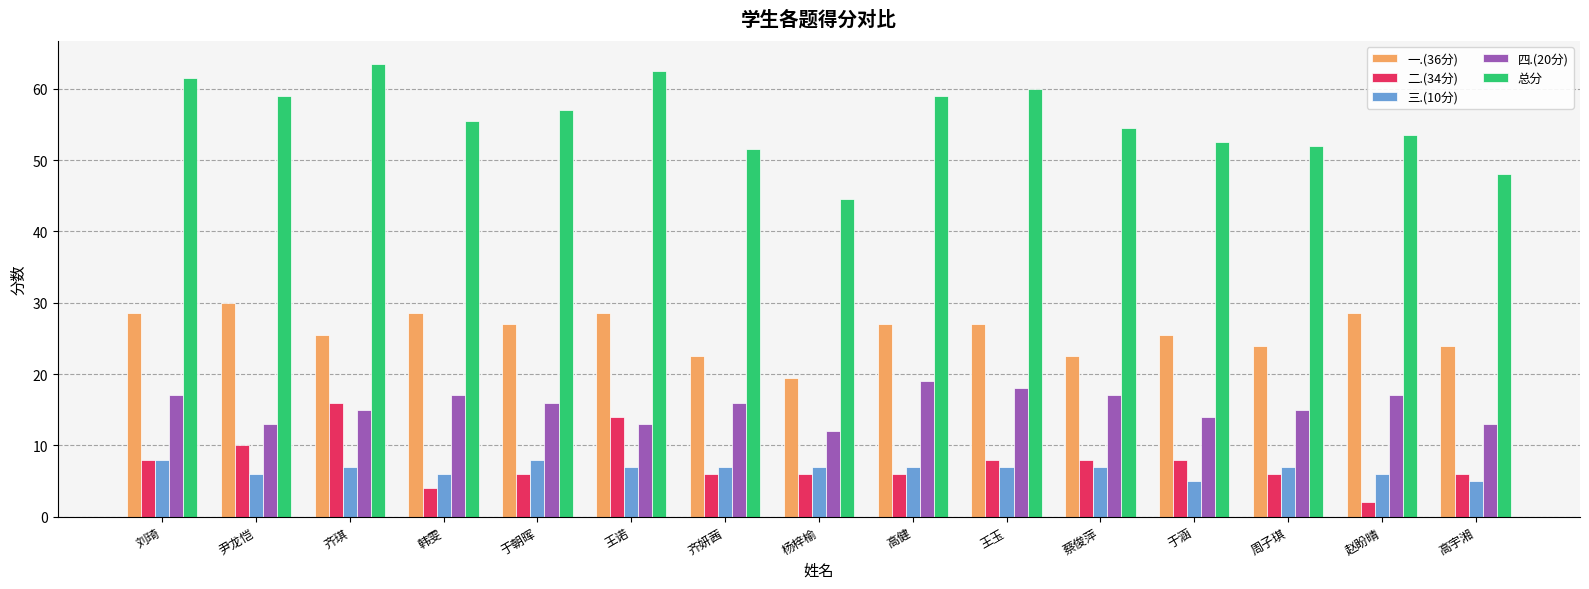

How many bars are there in total?

75